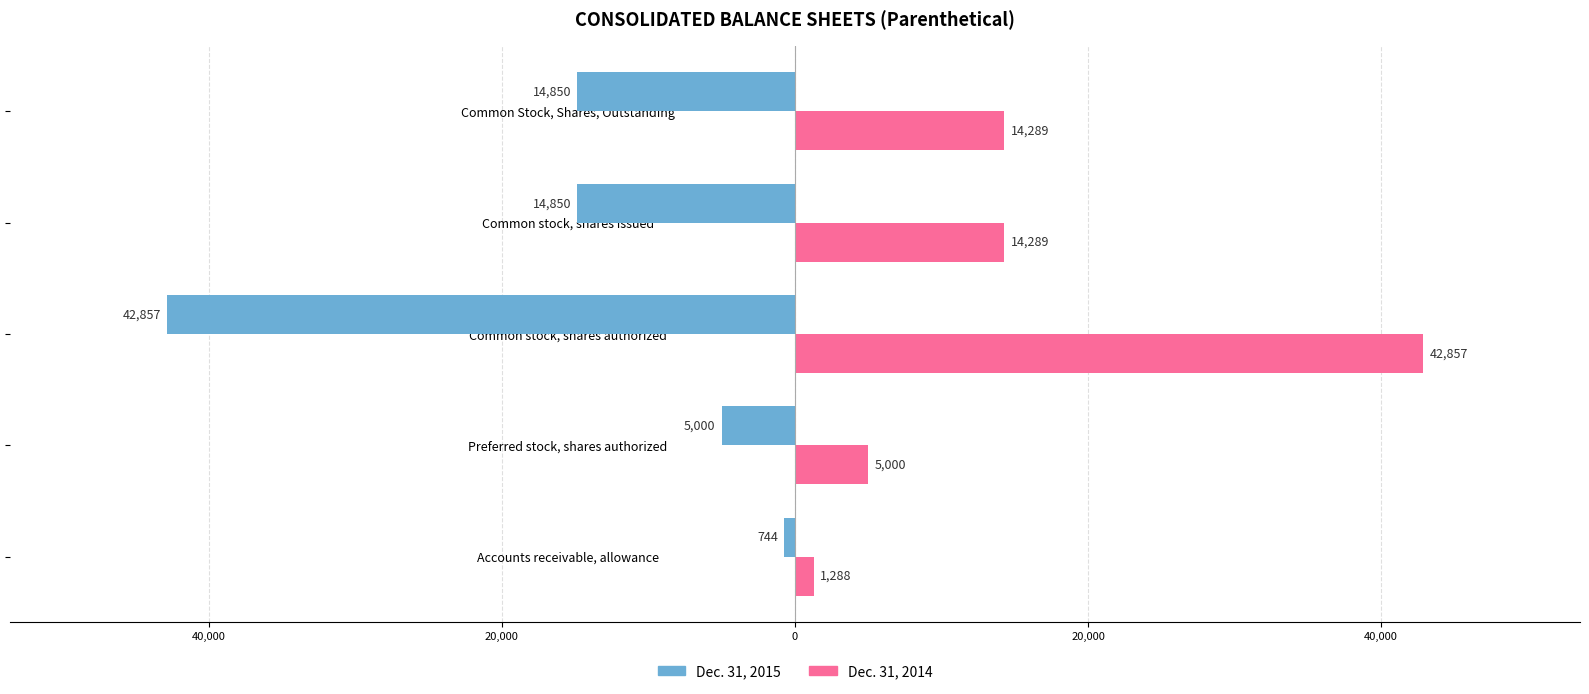

What is the value of the Dec. 31, 2014 bar at the 2nd from the left?

5000